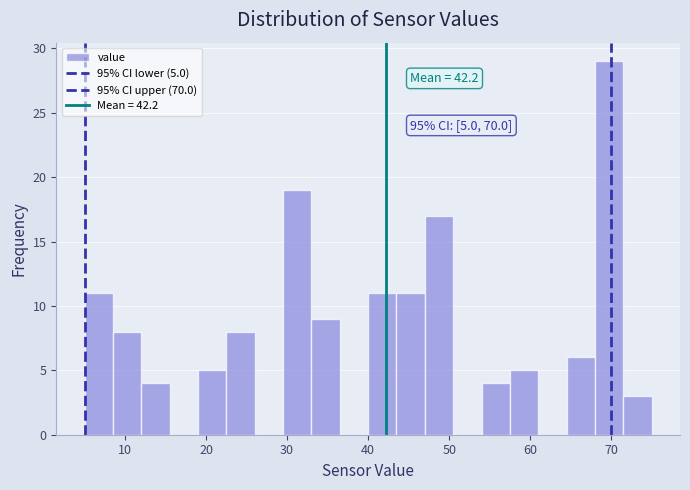

Read against the x-axis, roughly where is the centre of the tallest bar?

70